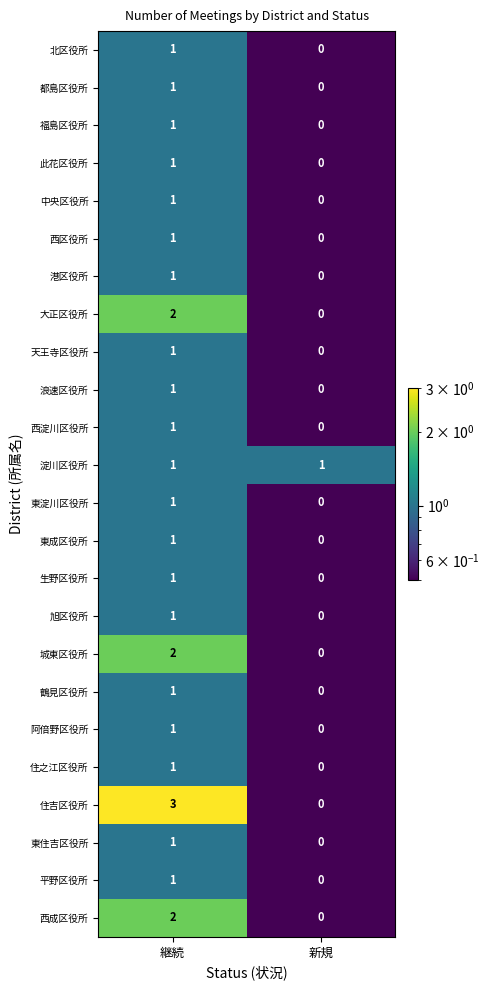

Between 継続 and 新規, which series saw the biggest shift?

住吉区役所